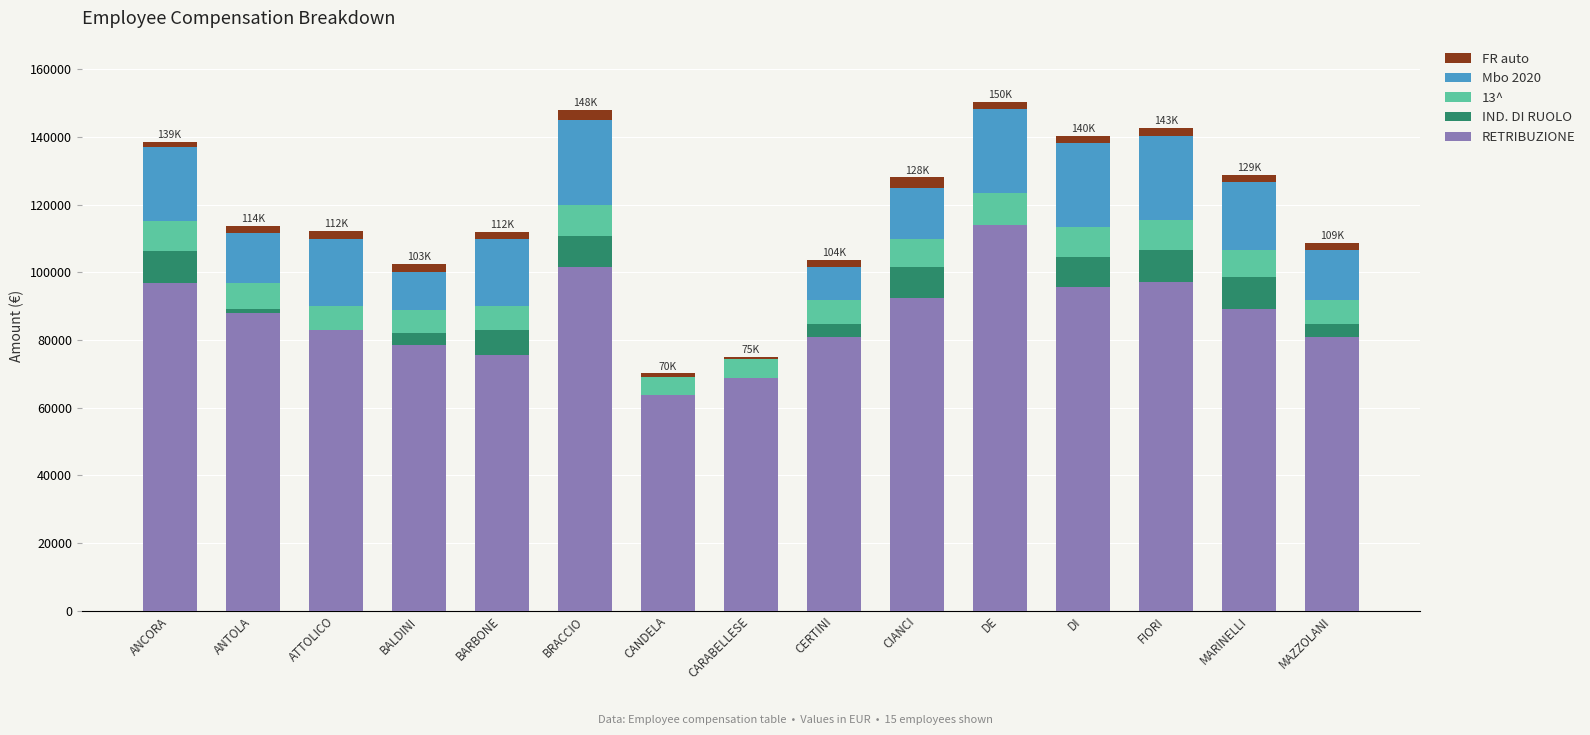

At which label does RETRIBUZIONE reach its peak?

DE